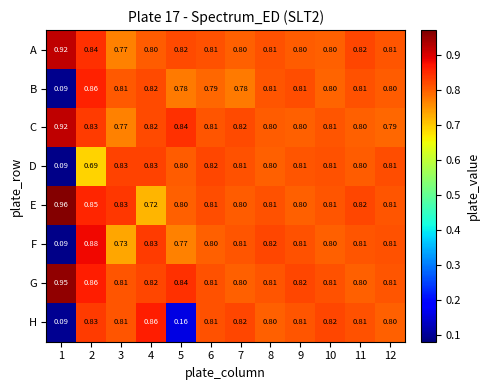

Which series changed the most between 2 and 9?

D